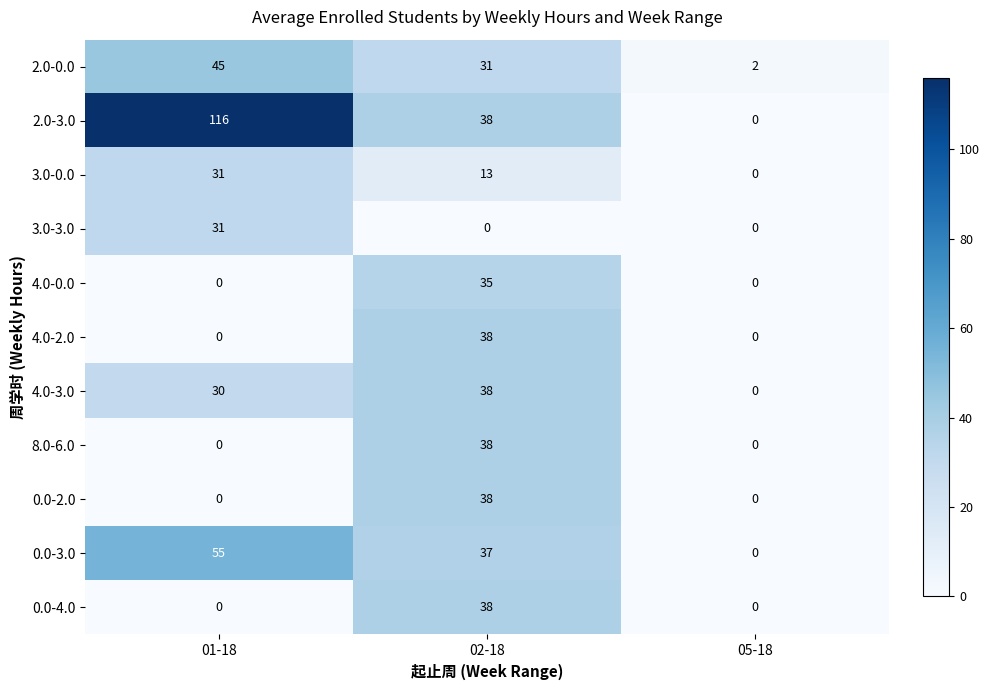

What is the total value across all series at 01-18?

308